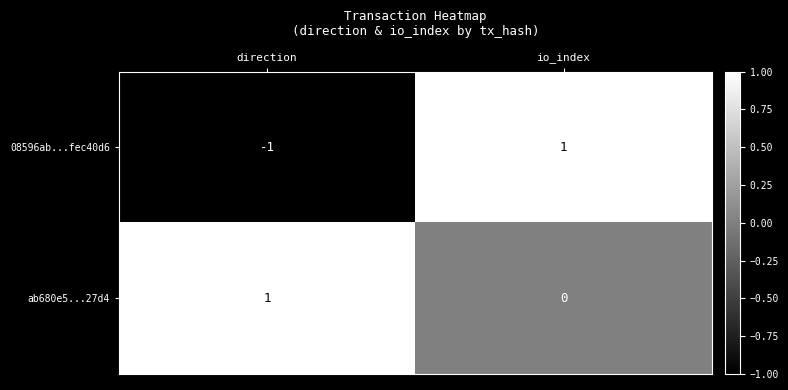

What is the difference between the highest and lowest values at io_index?

1